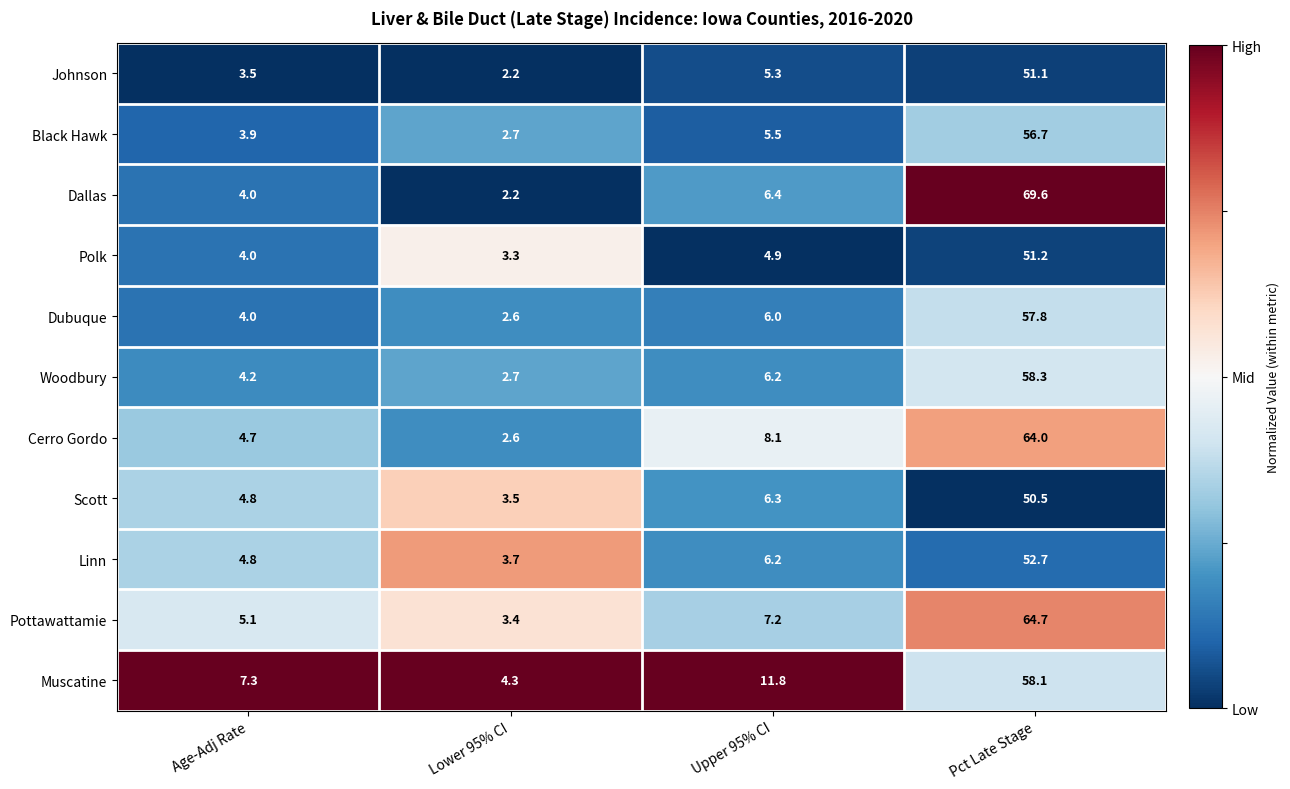

Which series has the widest spread of values?

Dallas